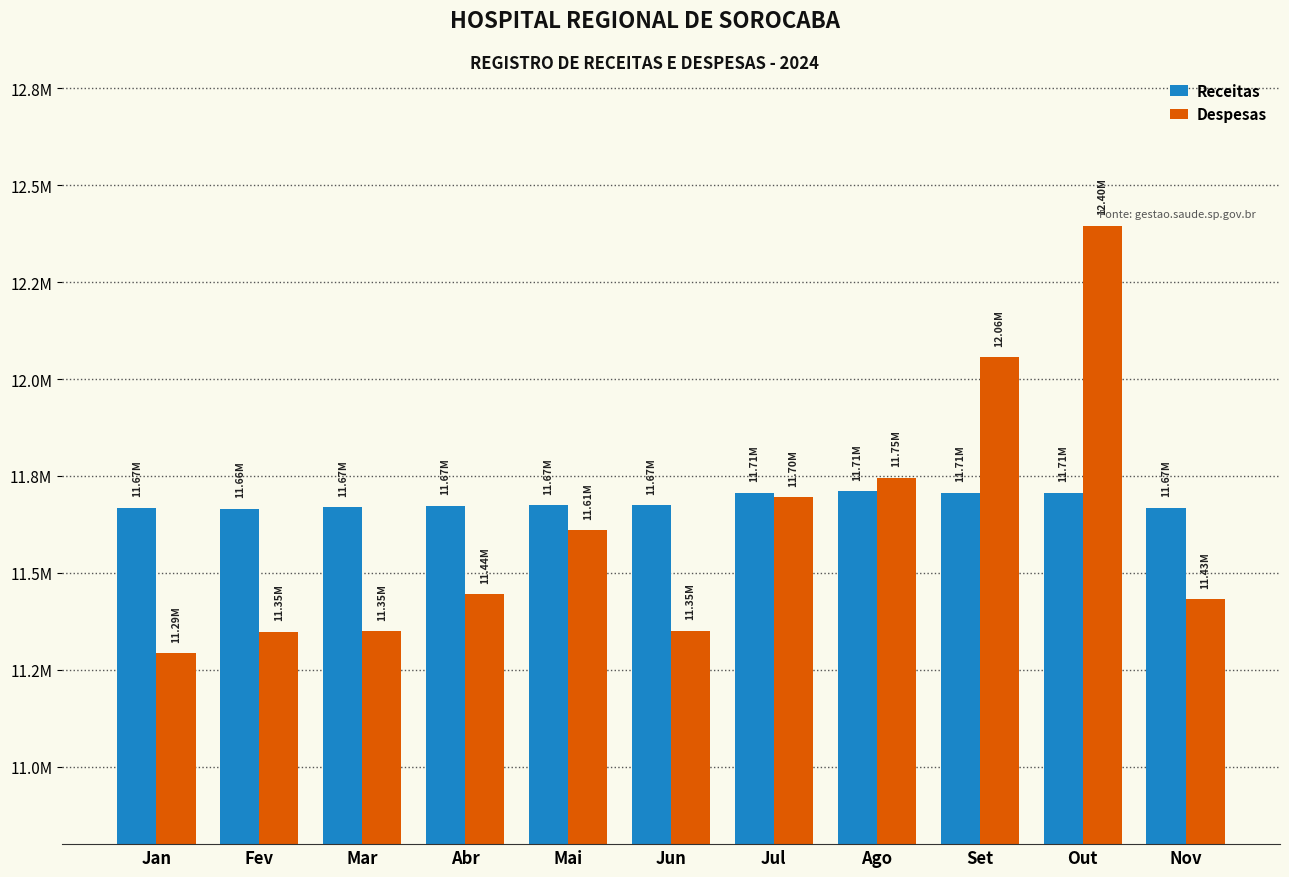

Are the bars grouped side by side (vs. stacked)?

Yes